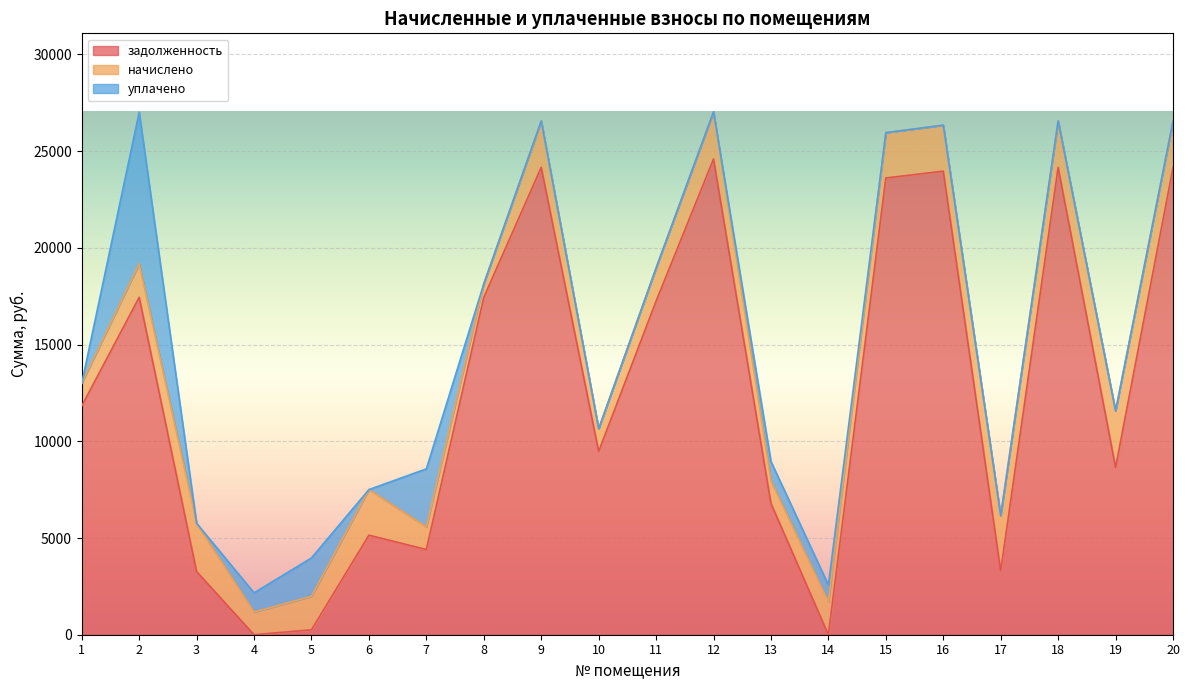

Is the value of уплачено at 11 greater than the value of начислено at 11?

No